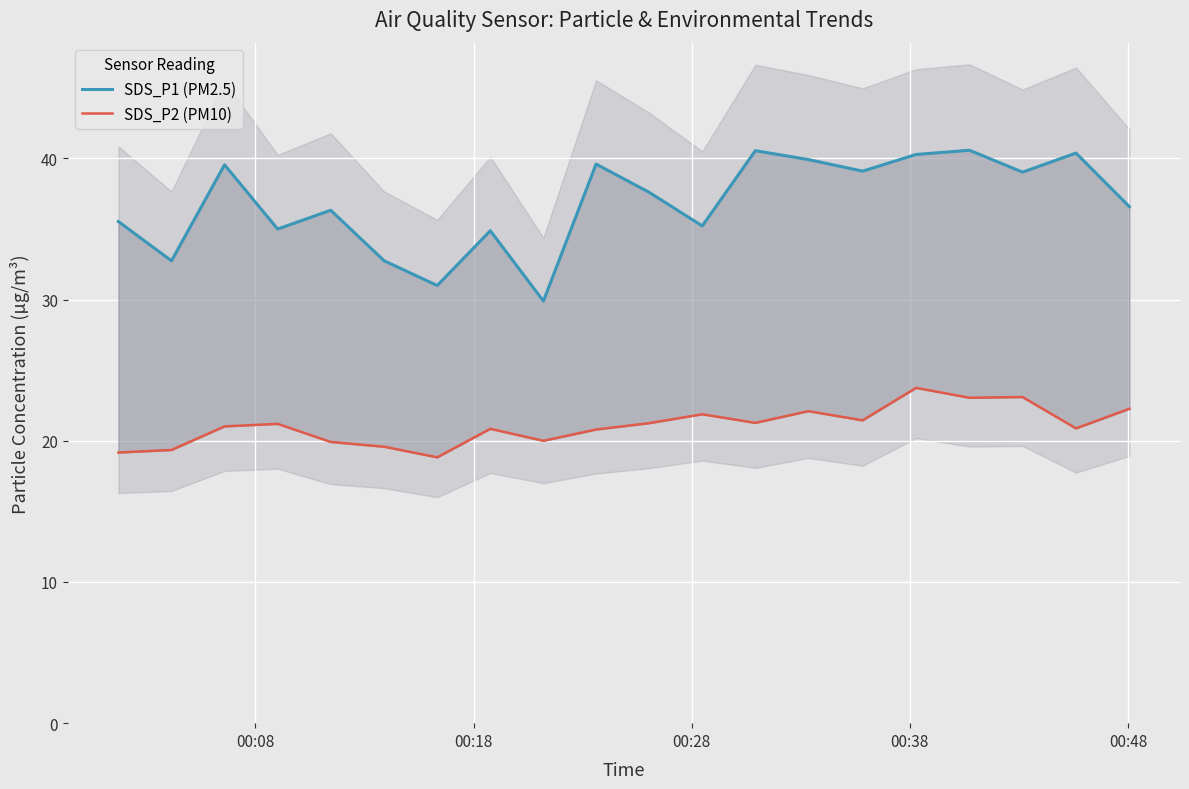

True or false: SDS_P2 (PM10) and SDS_P1 (PM2.5) cross at least once.

False